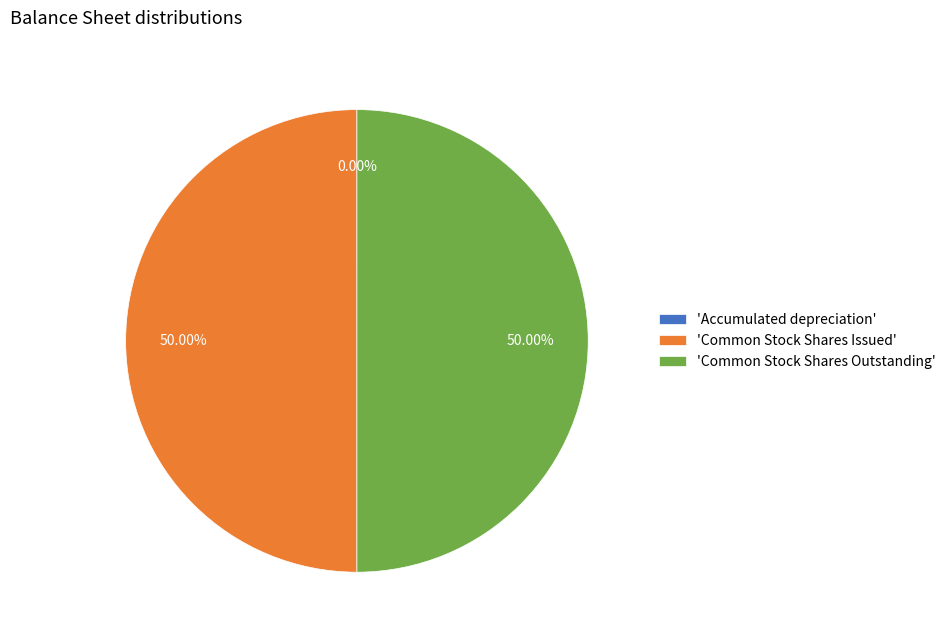

How many segments does this pie chart have?

3